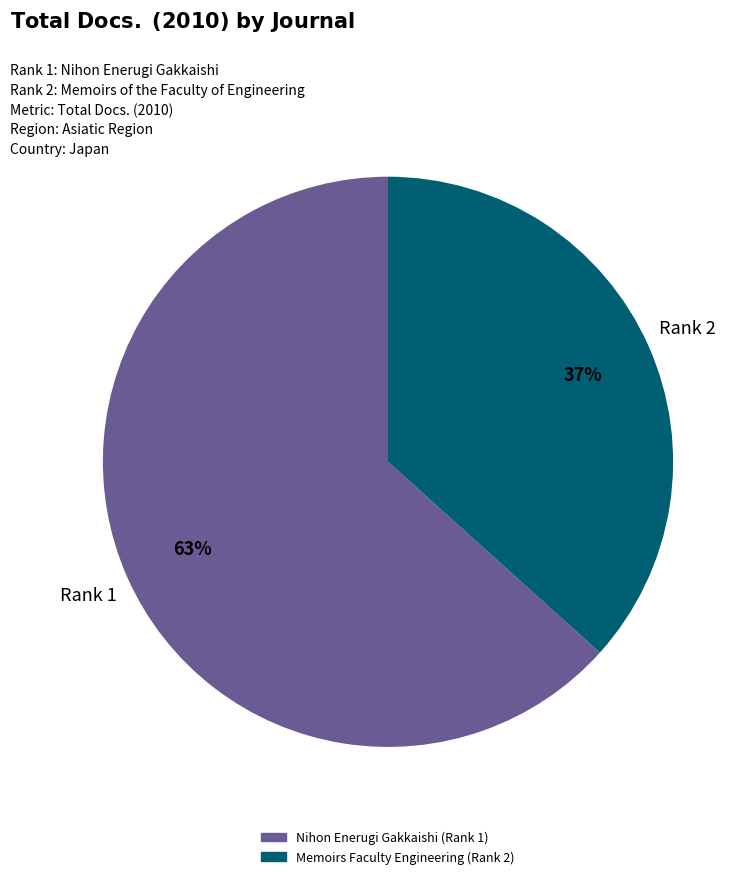

To the nearest percent, what is the combined percentage of Nihon Enerugi Gakkaishi (Rank 1) and Memoirs Faculty Engineering (Rank 2)?

100%